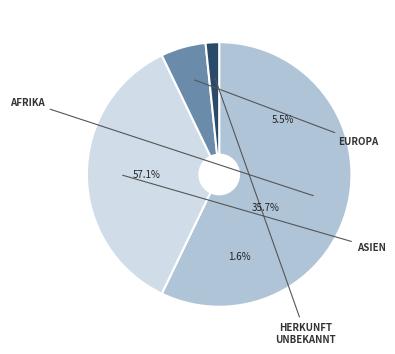

What percentage is the Asien slice, to the nearest percent?

36%